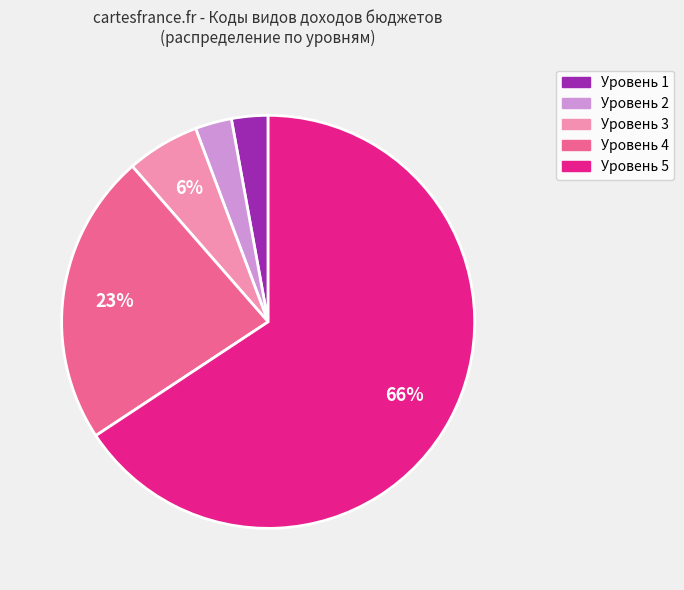

To the nearest percent, what is the average slice percentage?

20%